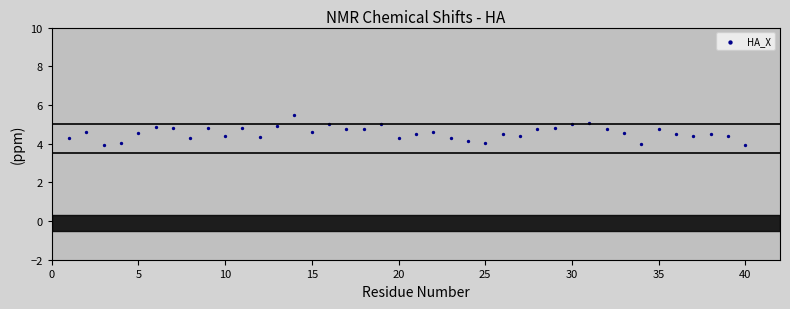

What is the range of X values (max minus min)?

39.0